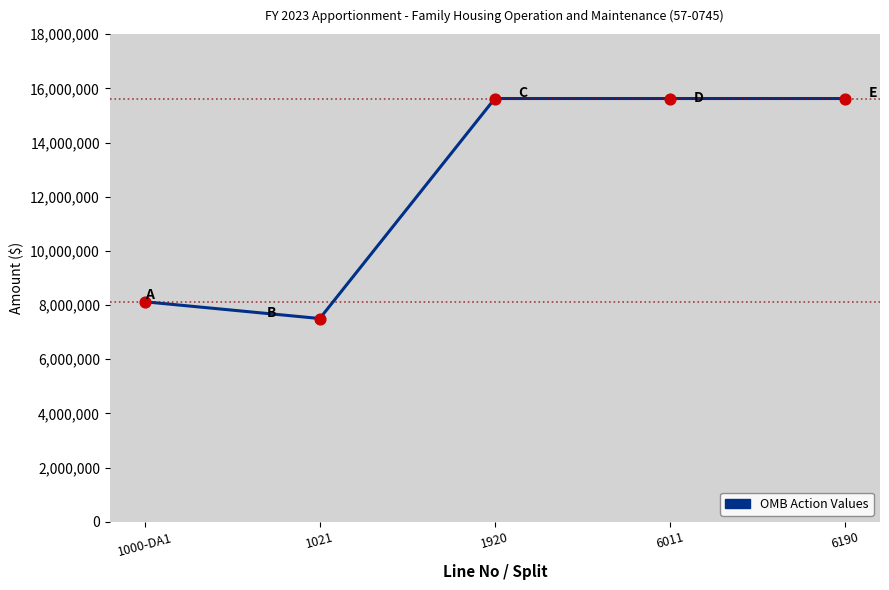

Which has a higher value, 1021 or 1920?

1920